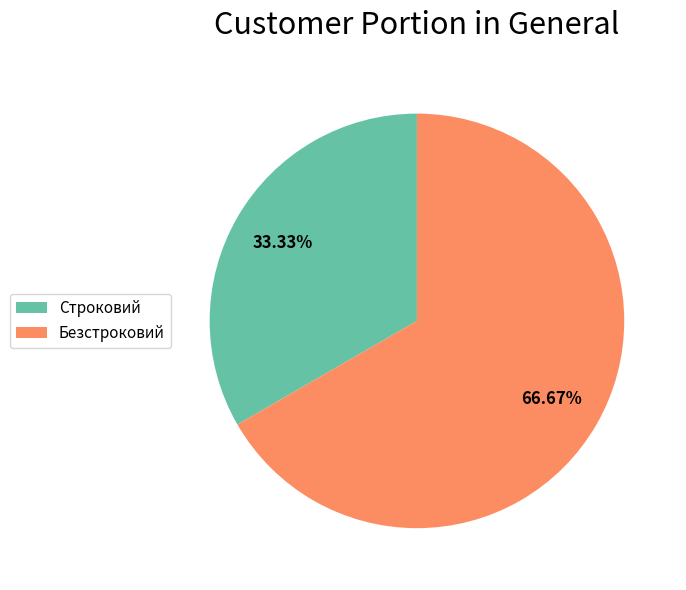

Which has a higher value, Безстроковий or Строковий?

Безстроковий